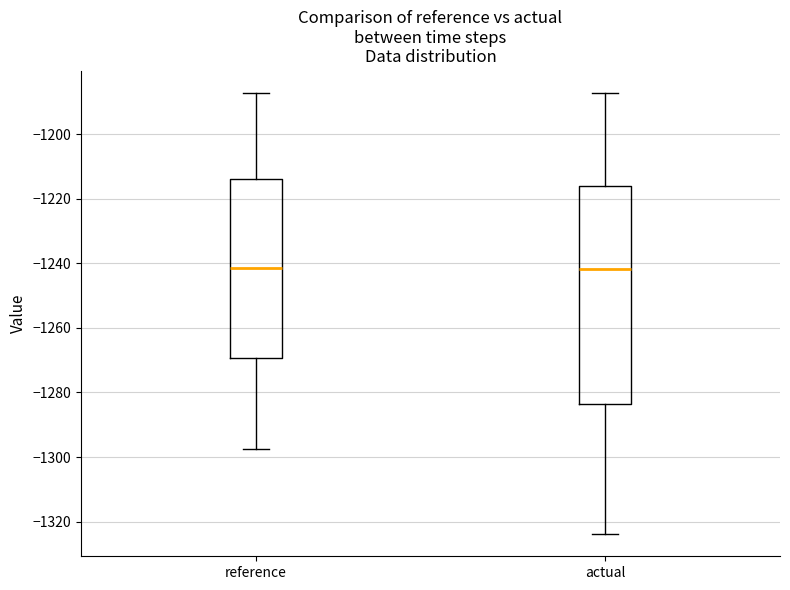

Reading left to right, transcribe this box plot: for each box, give where its median line is, the range the box spans, and where its two whiskers end, as read against the y-axis. The values are not printed on the chart, so give them approximately, as read against the axis.

reference: median -1242, box -1270 to -1214, whiskers -1298 to -1188
actual: median -1242, box -1284 to -1216, whiskers -1324 to -1188